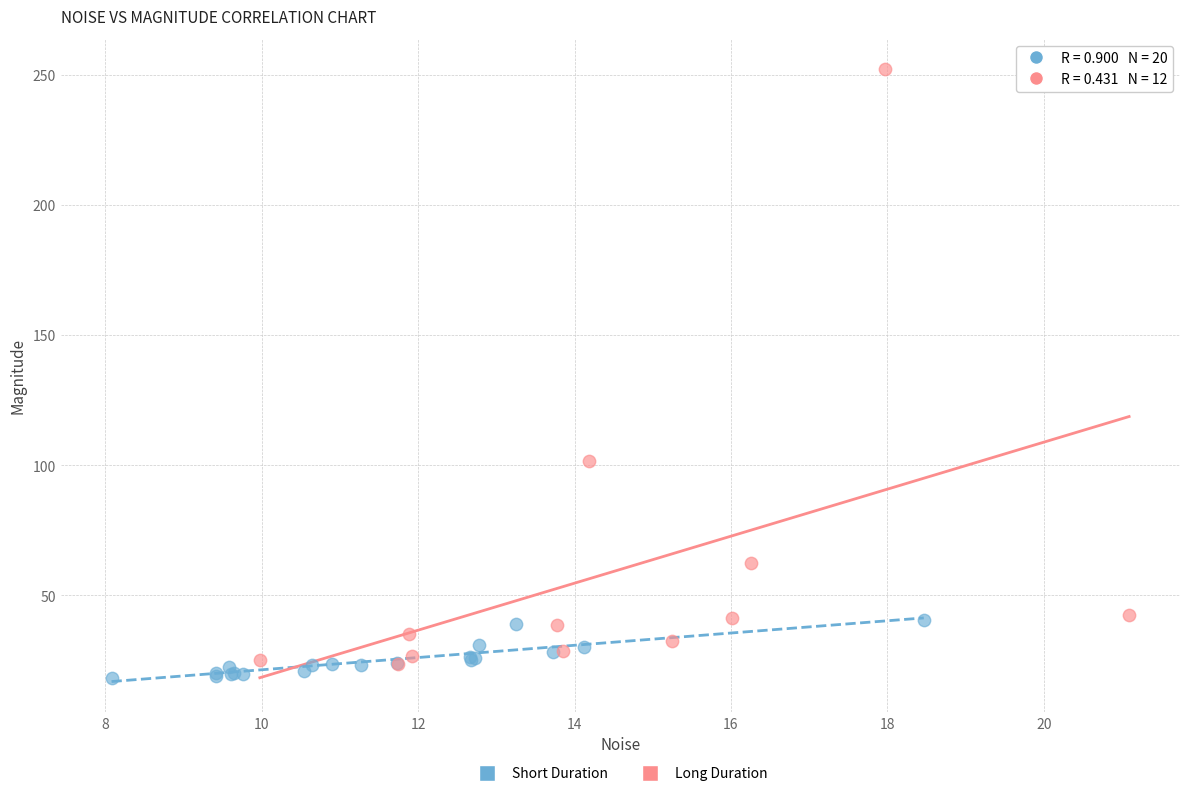

What are all the series names shown in the legend?

Short Duration, Long Duration